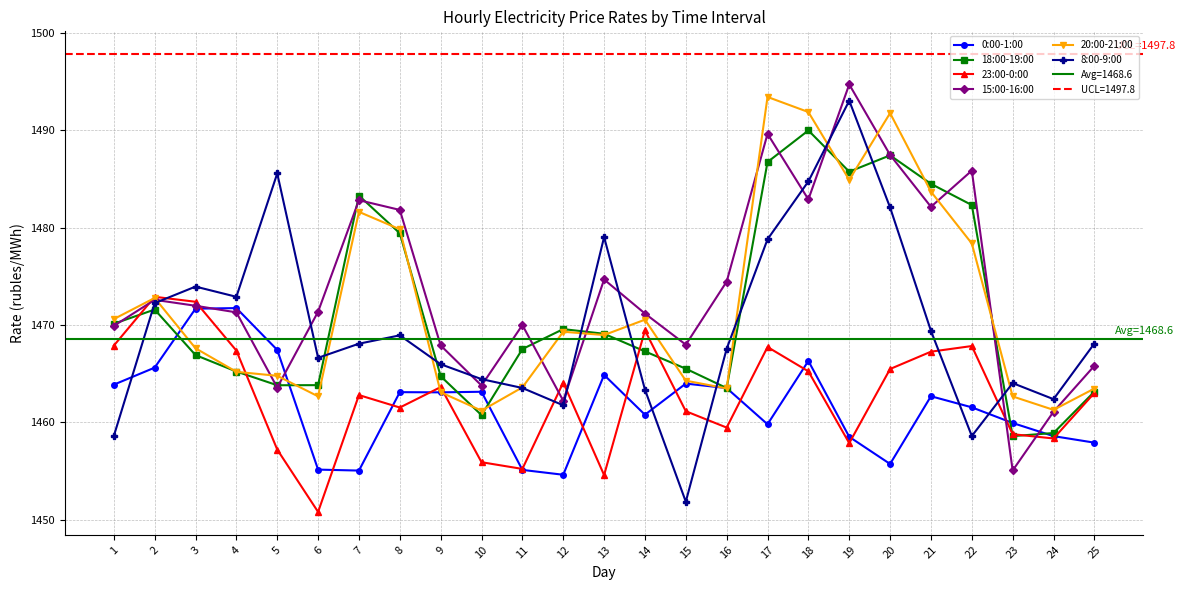

Is this an area chart (filled region under the line)?

No